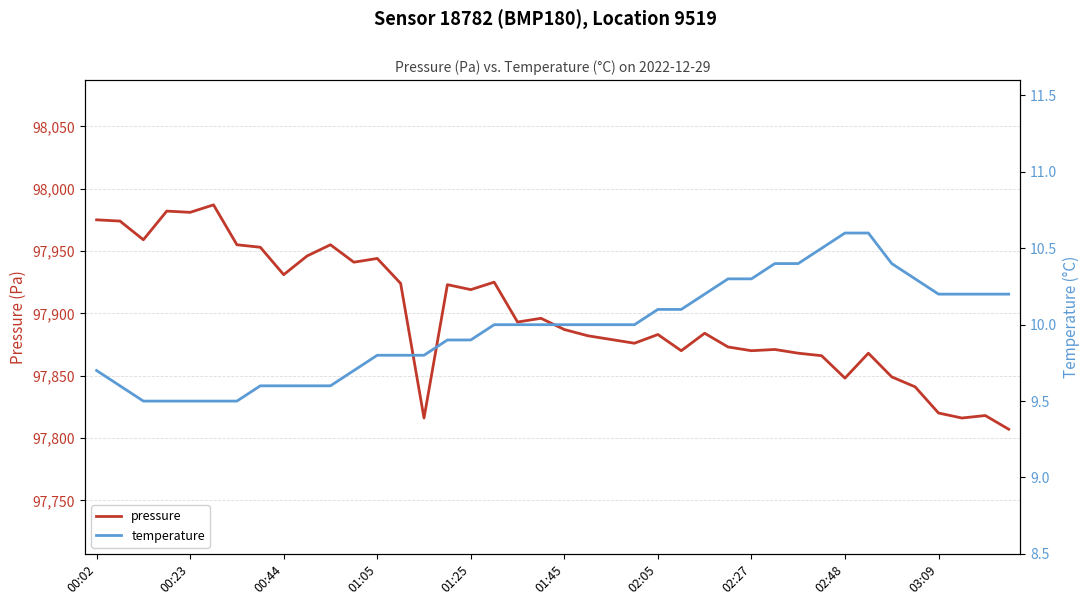

What value does the pressure series have at 31?

97866.0